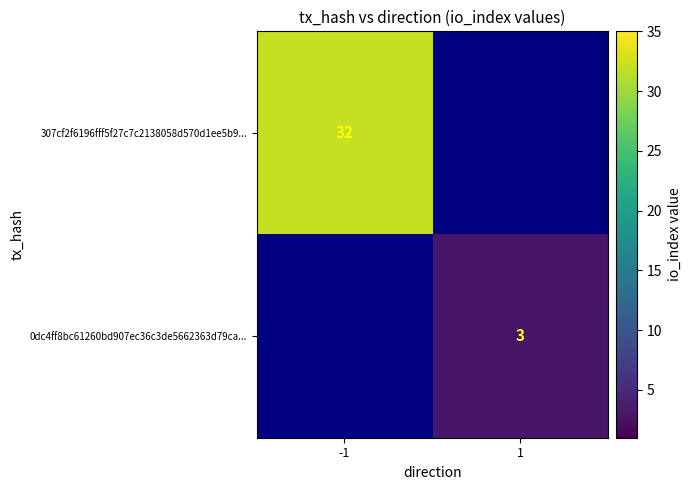

The value of 0dc4ff8bc61260bd907ec36c3de5662363d79ca... at 1 is 3. True or false?

True